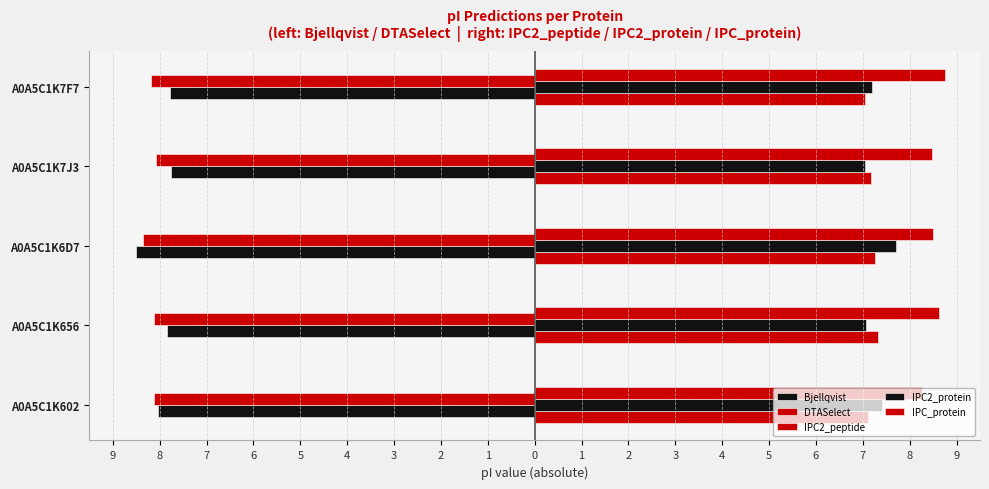

How many bars are there in each group?

5